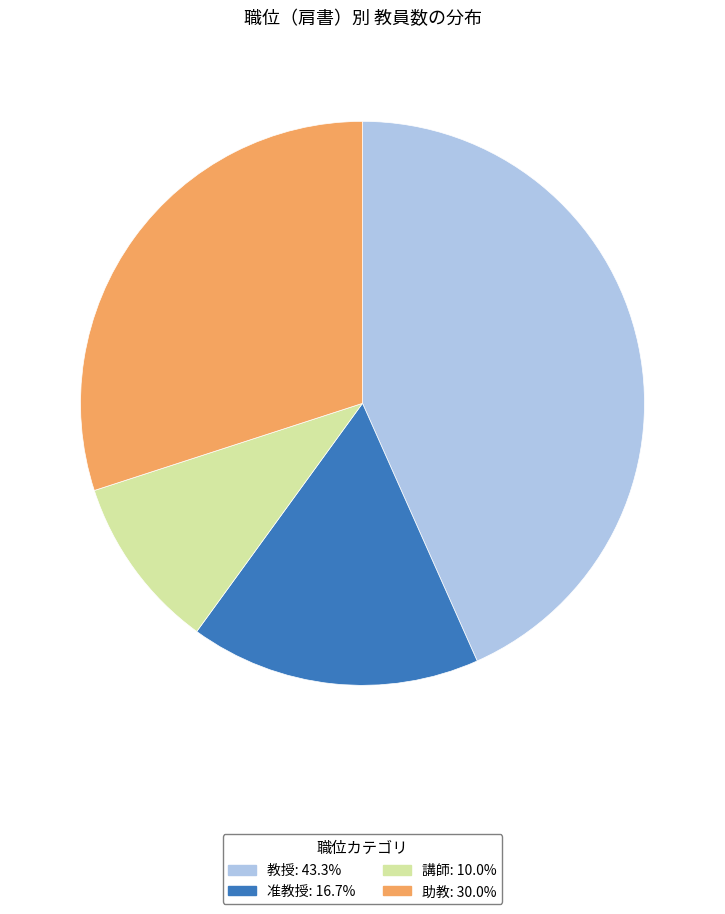

What is the ratio of the value at 教授 to the value at 助教?

1.4